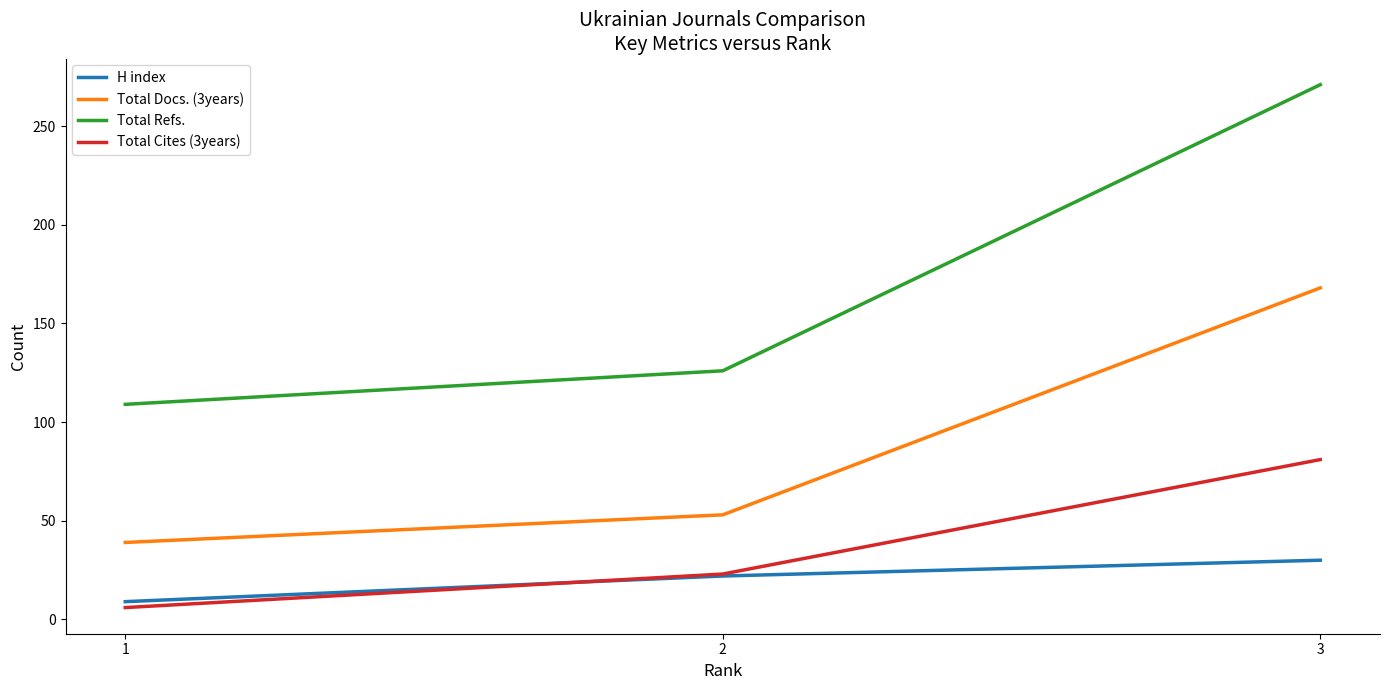

What is the average value of the Total Docs. (3years) series?

87